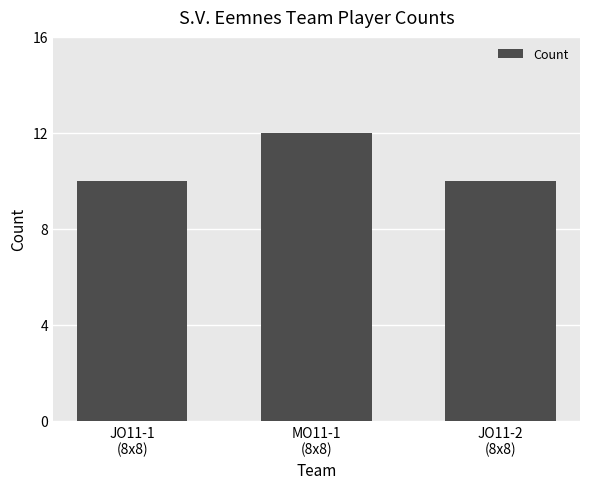

The value at MO11-1
(8x8) is 12. True or false?

True